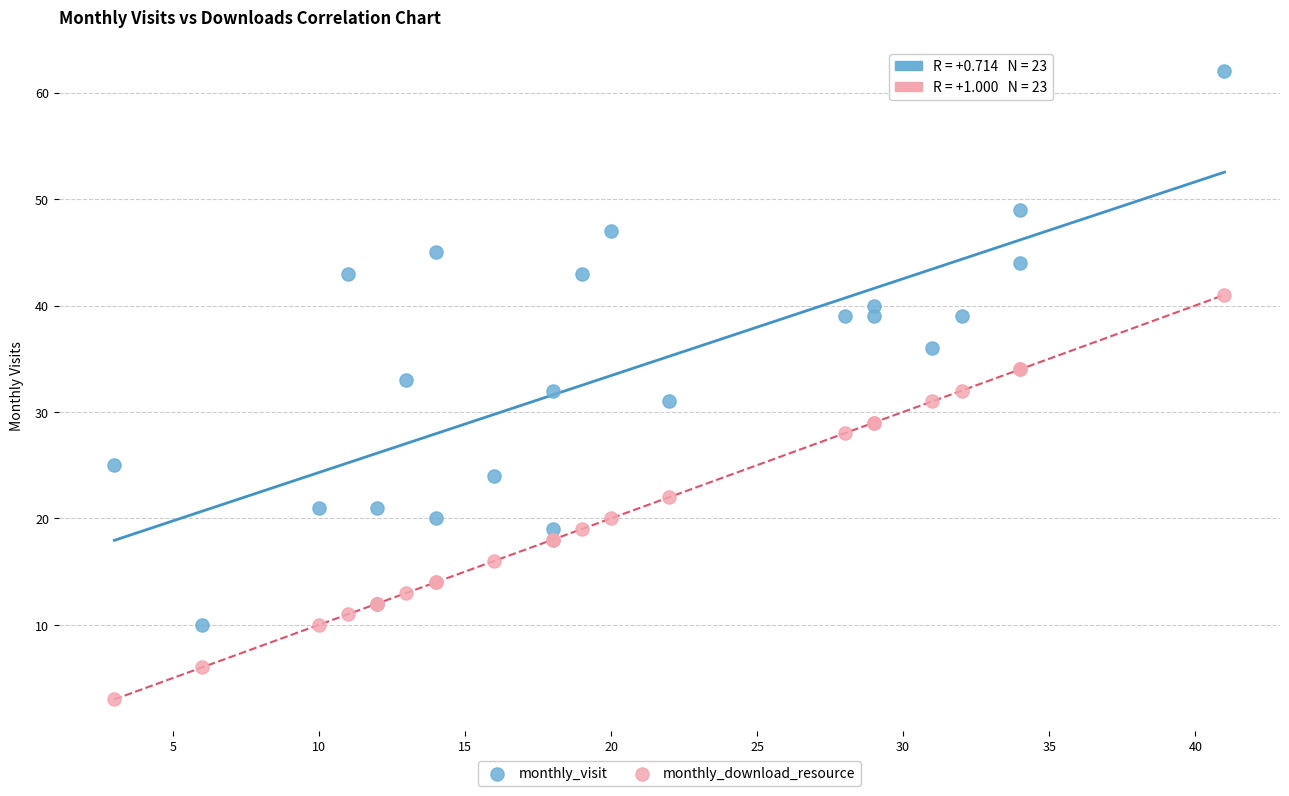

Which series has the largest Y range (max minus min)?

monthly_visit